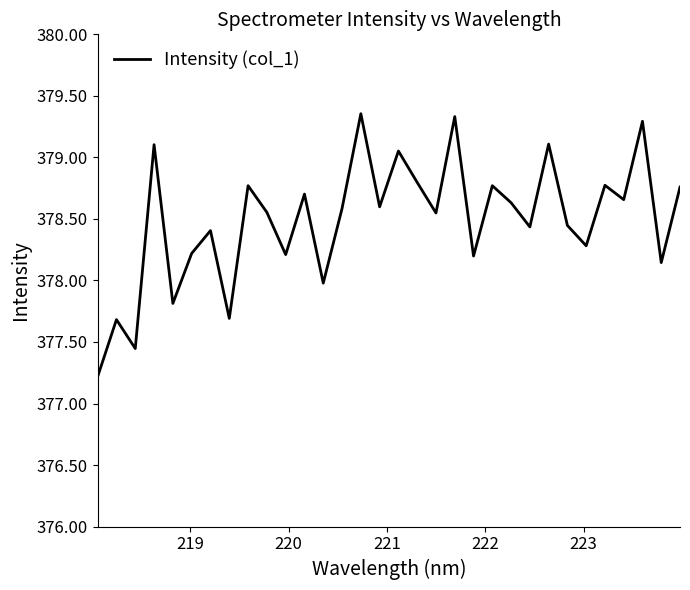

What is the sum of all values?

12111.6